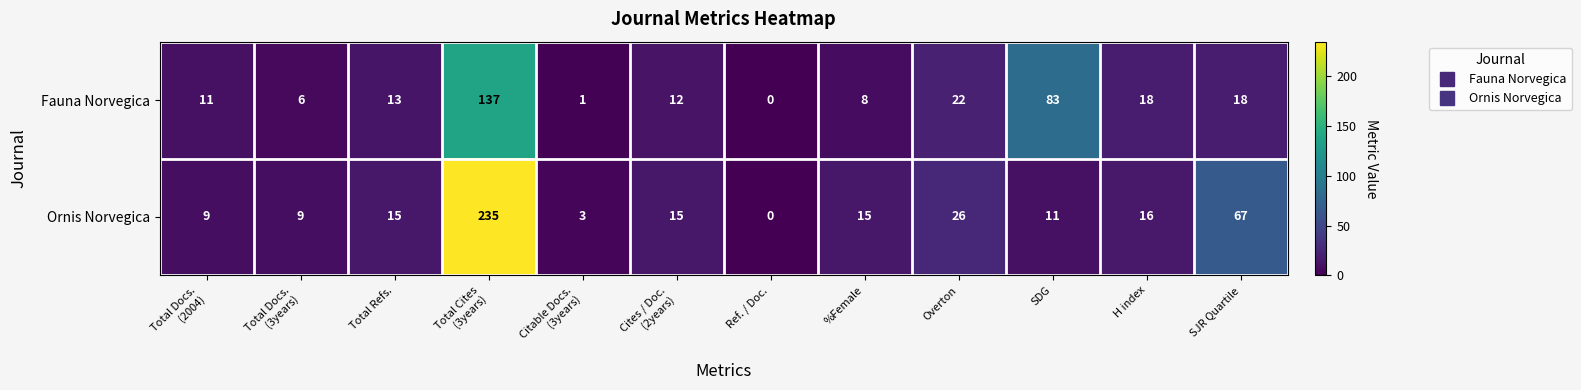

Is it true that Fauna Norvegica equals 8 at %Female?

True